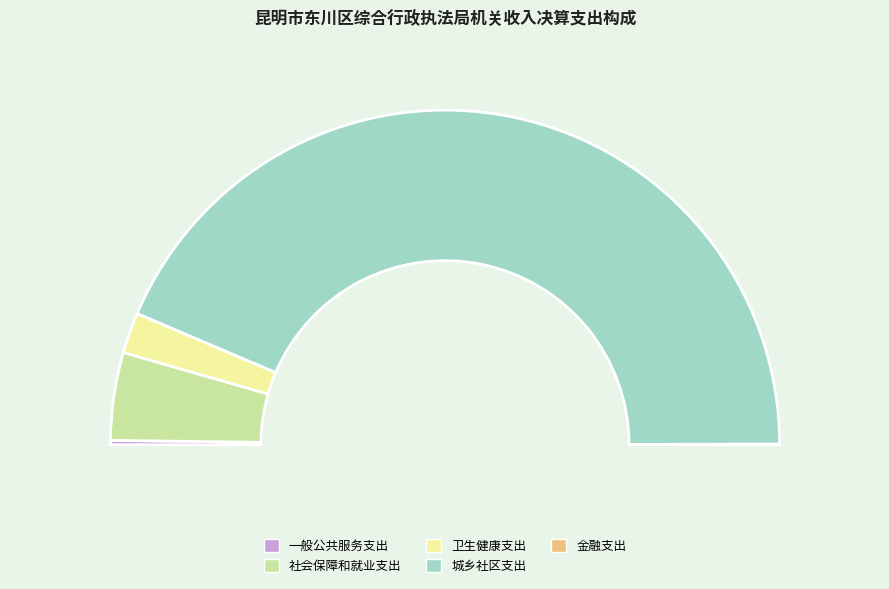

To the nearest percent, what portion does 社会保障和就业支出 represent?

8%